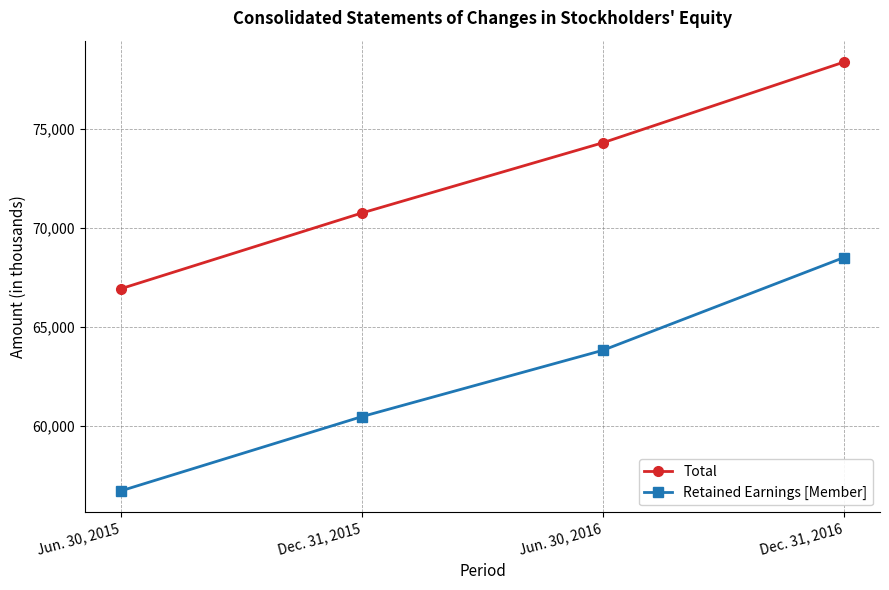

Read the Total value at Jun. 30, 2016, to the nearest 10.

74300